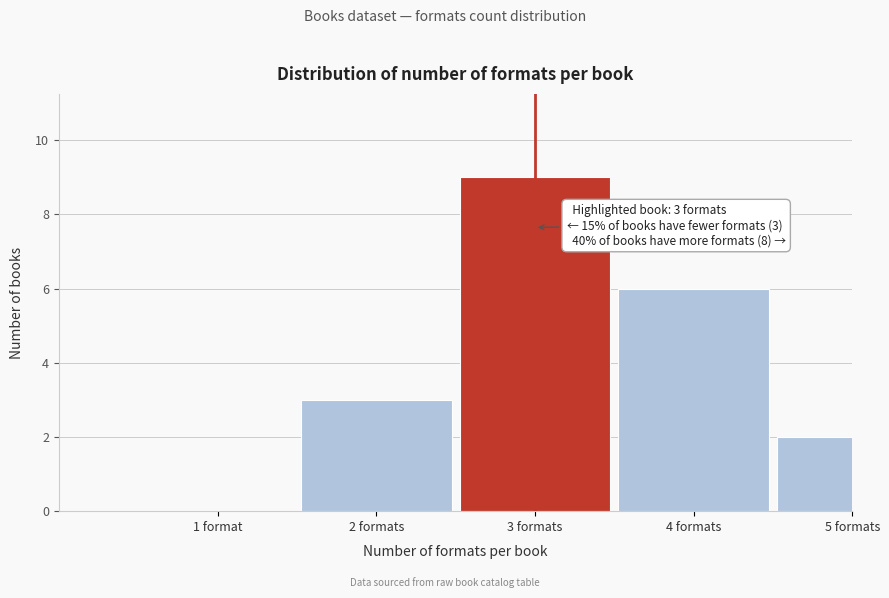

Reading left to right, extract all data points from this chart.

1 format=0	2 formats=3	3 formats=9	4 formats=6	5 formats=2